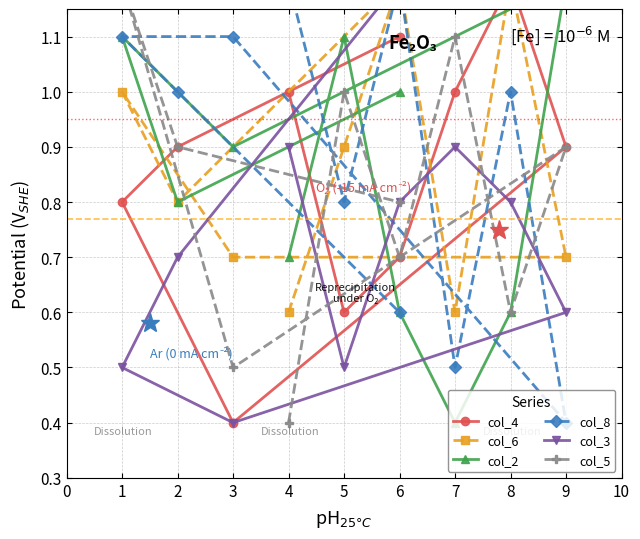

The col_6 series shows 1.9 at 8. True or false?

False